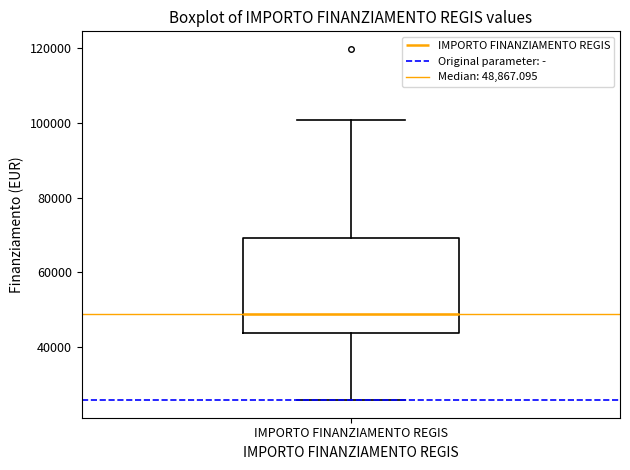

Transcribe this box plot: give where the median line is, the range the box spans, and where the two whiskers end, as read against the y-axis. The values are not printed on the chart, so give them approximately, as read against the axis.

median 48000, box 44000 to 70000, whiskers 26000 to 100000